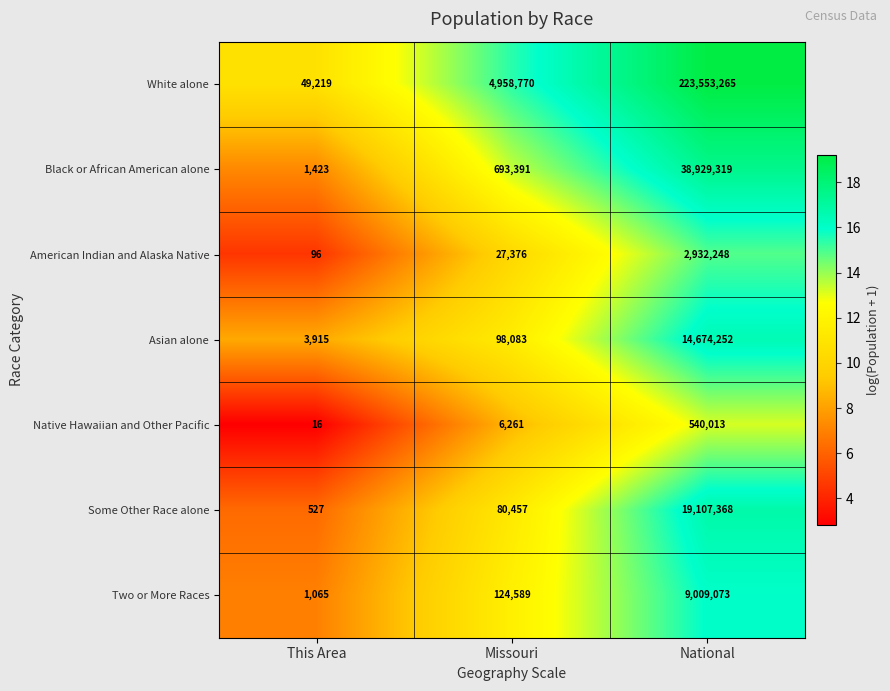

At Missouri, list the series in order from smallest to largest.

Native Hawaiian and Other Pacific, American Indian and Alaska Native, Some Other Race alone, Asian alone, Two or More Races, Black or African American alone, White alone